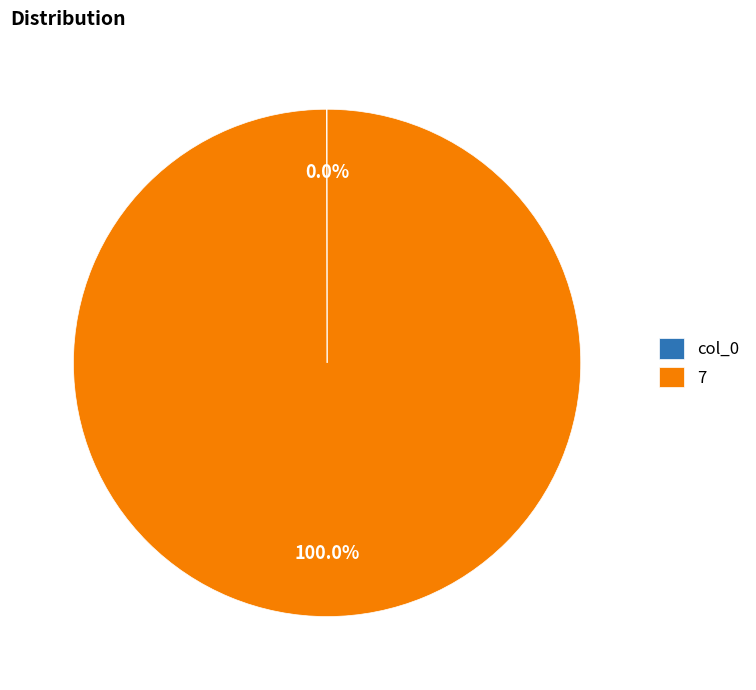

To the nearest percent, what percentage of the pie is 7?

100%